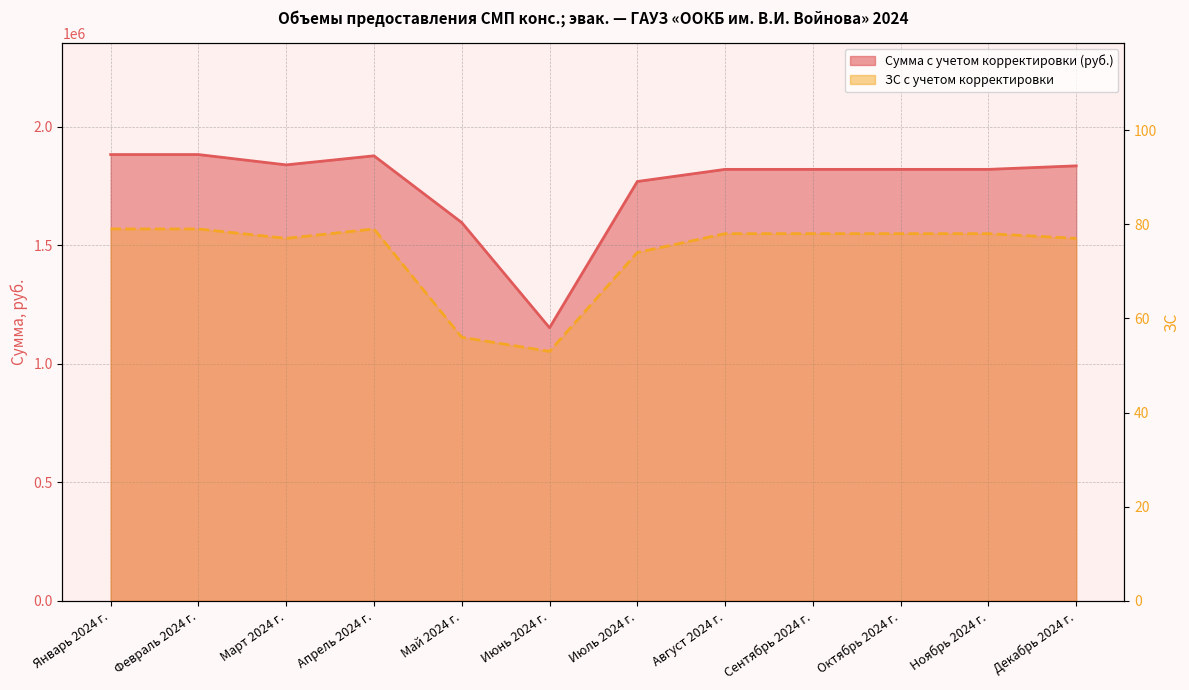

Which category has the lowest value across all series?

Июнь 2024 г.